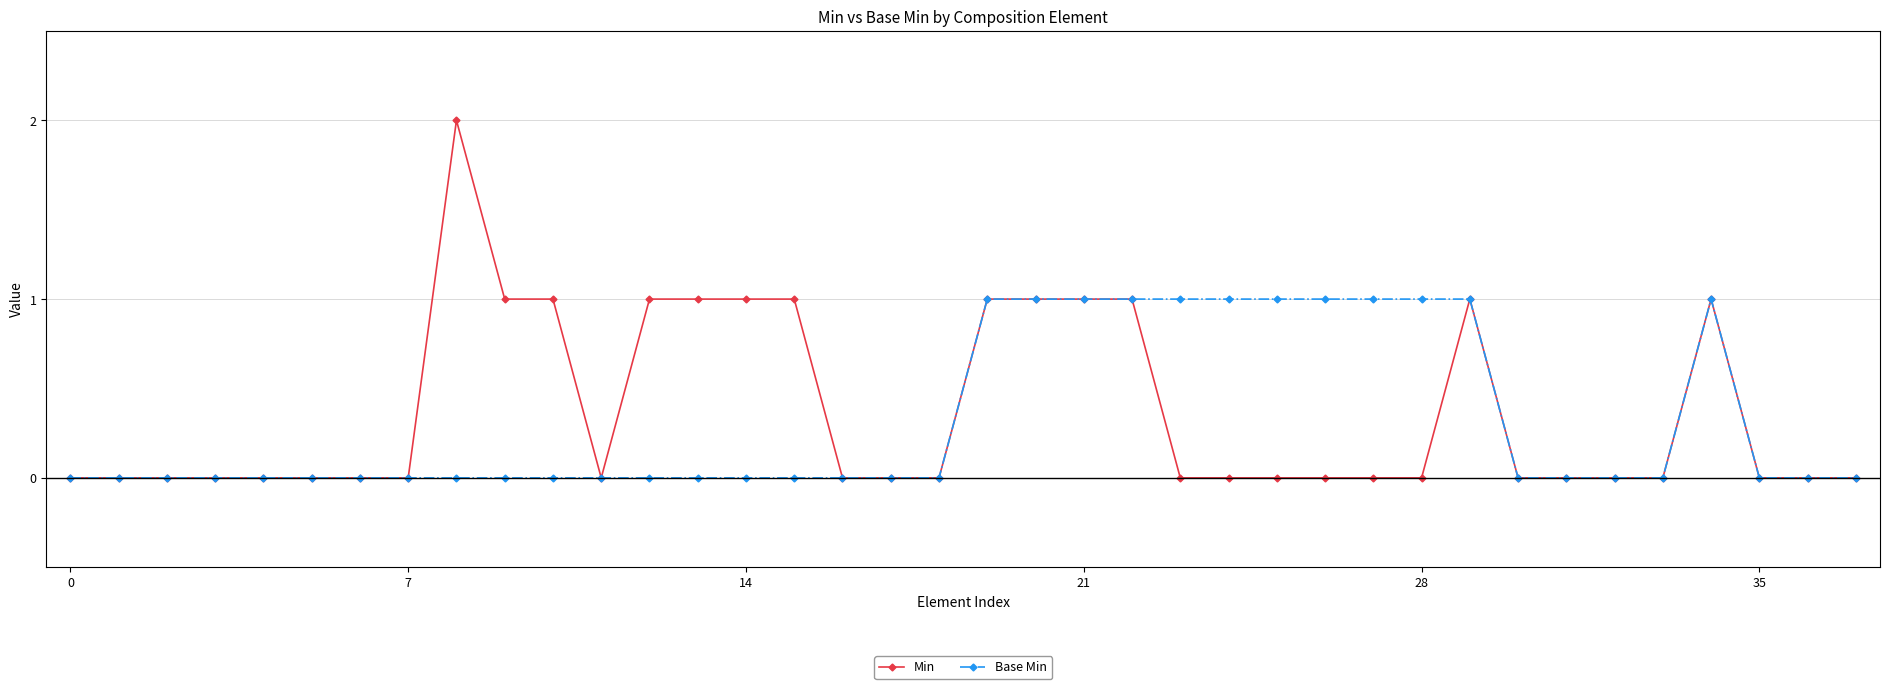

List the series in order of their overall mean, highest first.

Min, Base Min